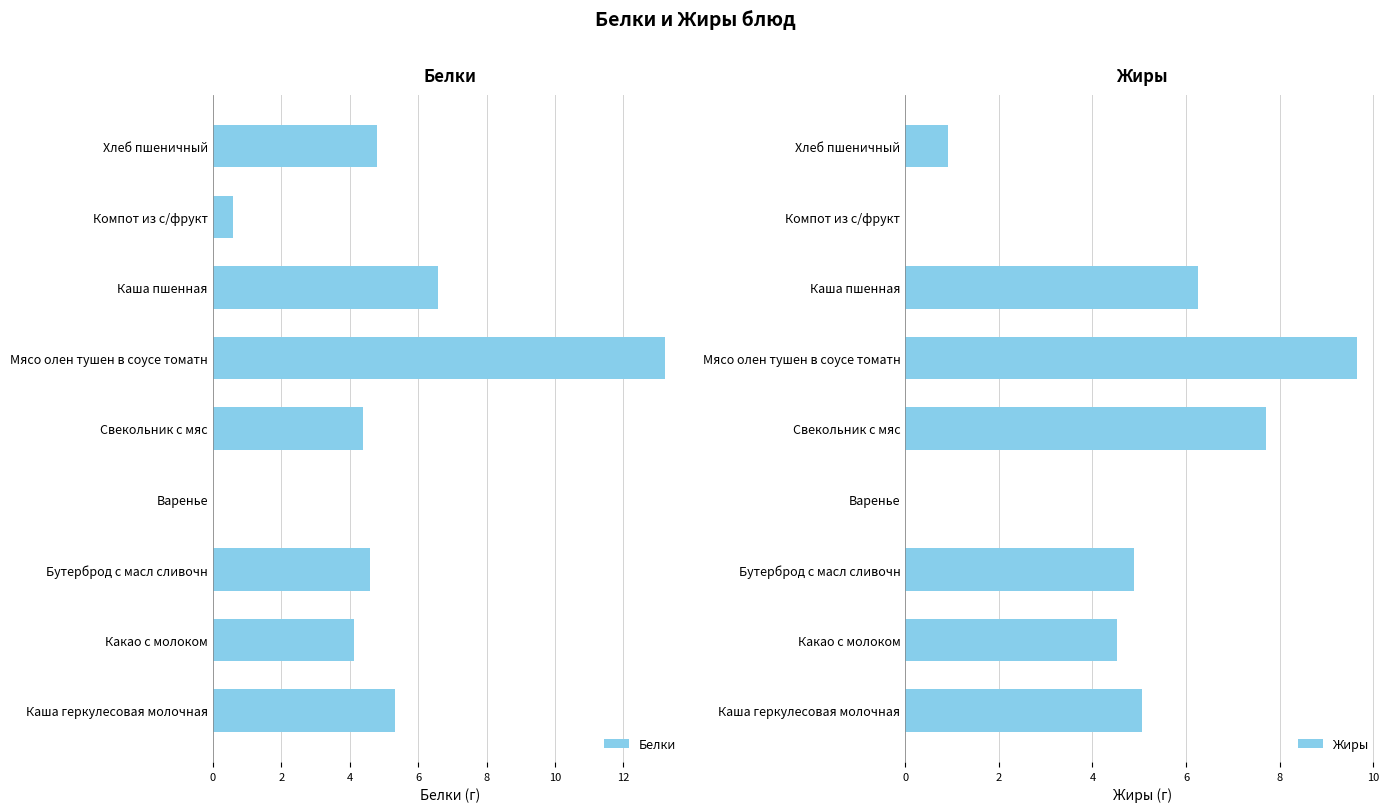

What is the highest value of the Белки series?

13.2